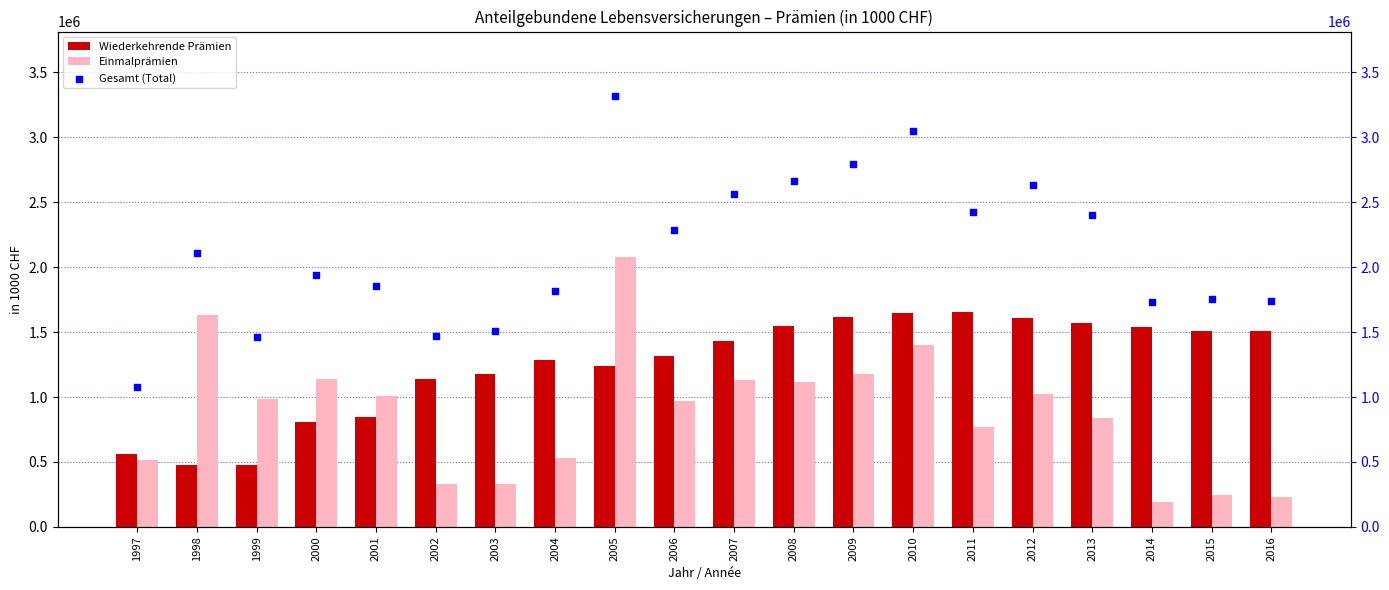

Is the value of Einmalprämien at 2000 greater than the value of Wiederkehrende Prämien at 2008?

No